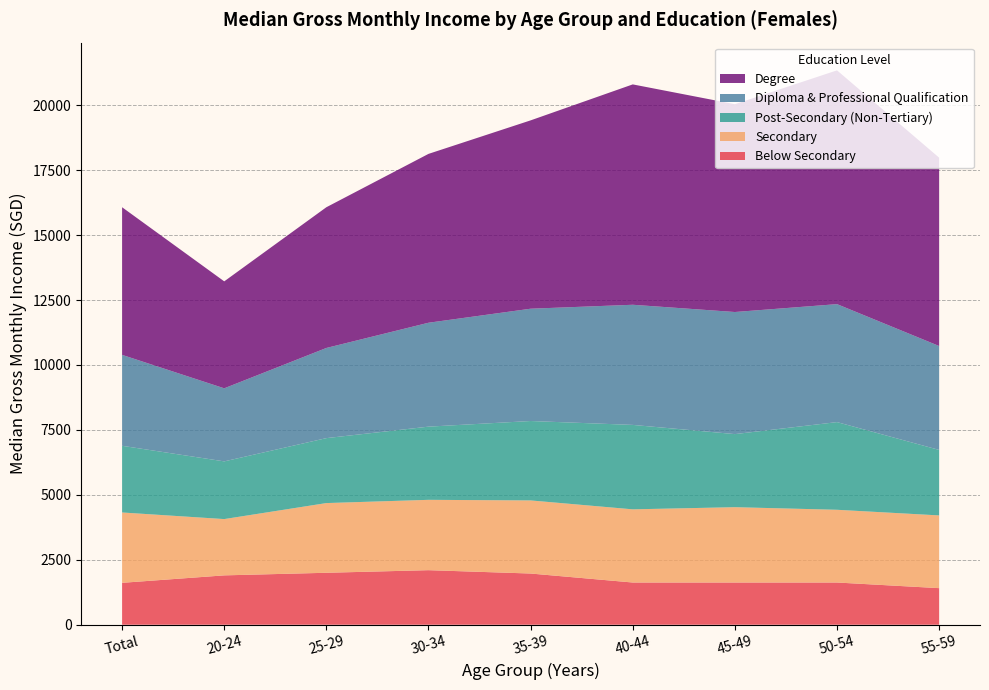

Reading right to left, transcribe all the data shown in this chart.

Below Secondary: 55-59=1408	50-54=1625	45-49=1625	40-44=1625	35-39=1971	30-34=2100	25-29=2000	20-24=1900	Total=1613
Secondary: 55-59=2800	50-54=2800	45-49=2900	40-44=2817	35-39=2814	30-34=2708	25-29=2683	20-24=2167	Total=2708
Post-Secondary (Non-Tertiary): 55-59=2521	50-54=3375	45-49=2813	40-44=3250	35-39=3057	30-34=2817	25-29=2500	20-24=2221	Total=2567
Diploma & Professional Qualification: 55-59=4000	50-54=4541	45-49=4700	40-44=4625	35-39=4323	30-34=4000	25-29=3471	20-24=2813	Total=3500
Degree: 55-59=7250	50-54=9000	45-49=8000	40-44=8483	35-39=7250	30-34=6500	25-29=5417	20-24=4117	Total=5683